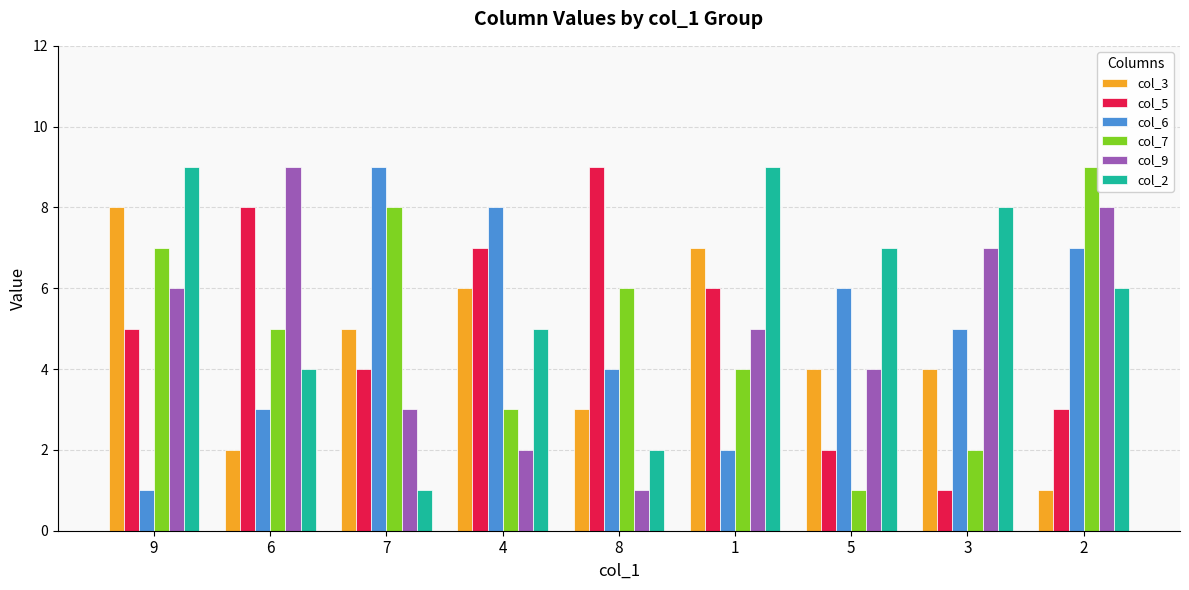

What is the average value of the col_9 series?

5